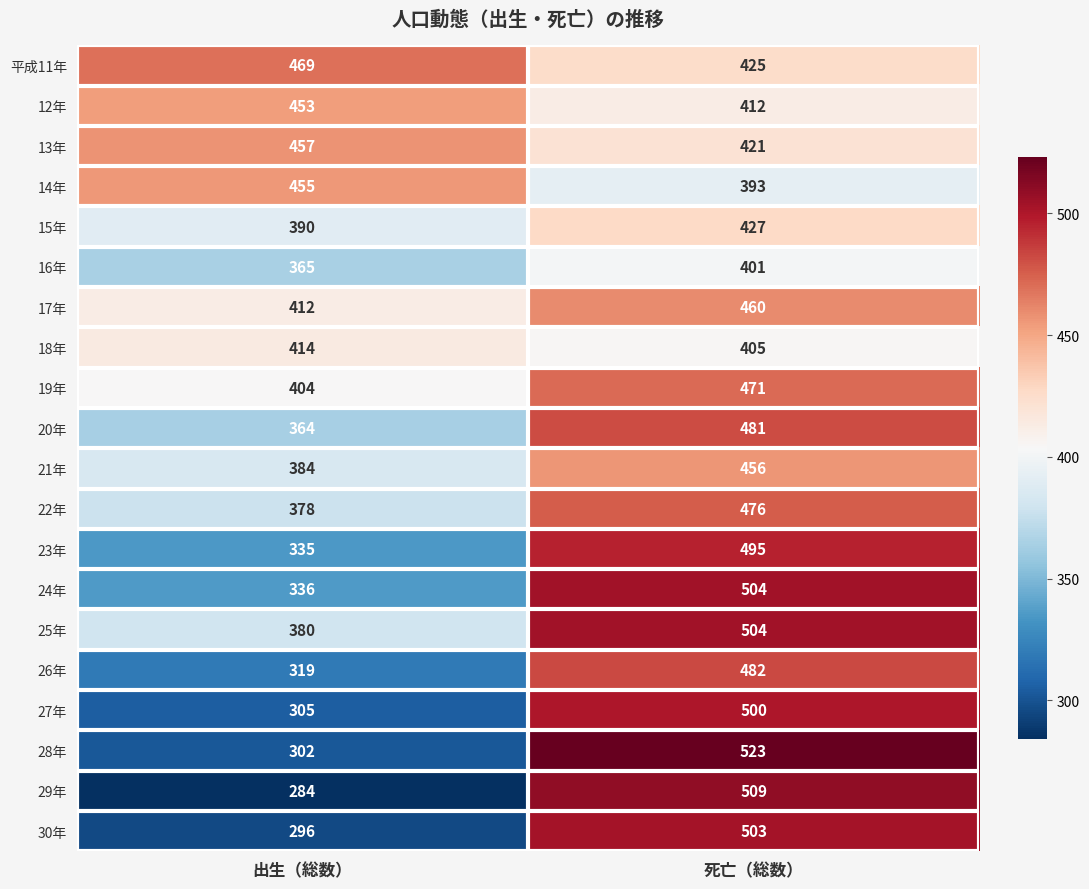

Which series has the largest range (max minus min)?

29年